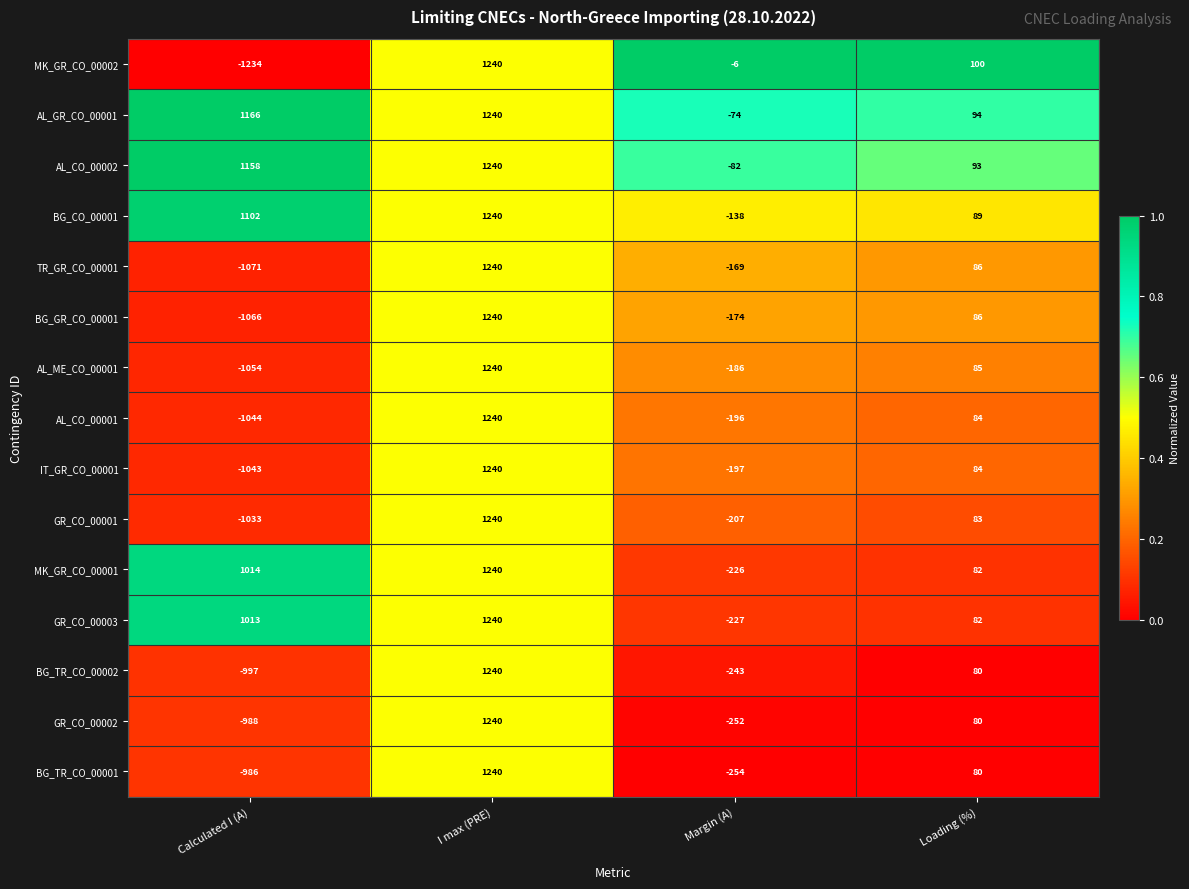

Which series has the largest range (max minus min)?

MK_GR_CO_00002